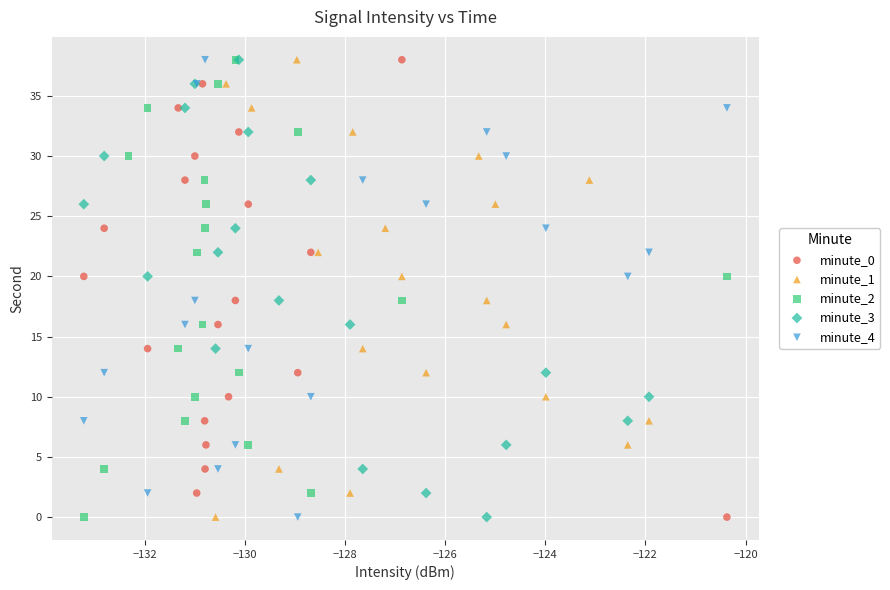

What are all the series names shown in the legend?

minute_0, minute_1, minute_2, minute_3, minute_4